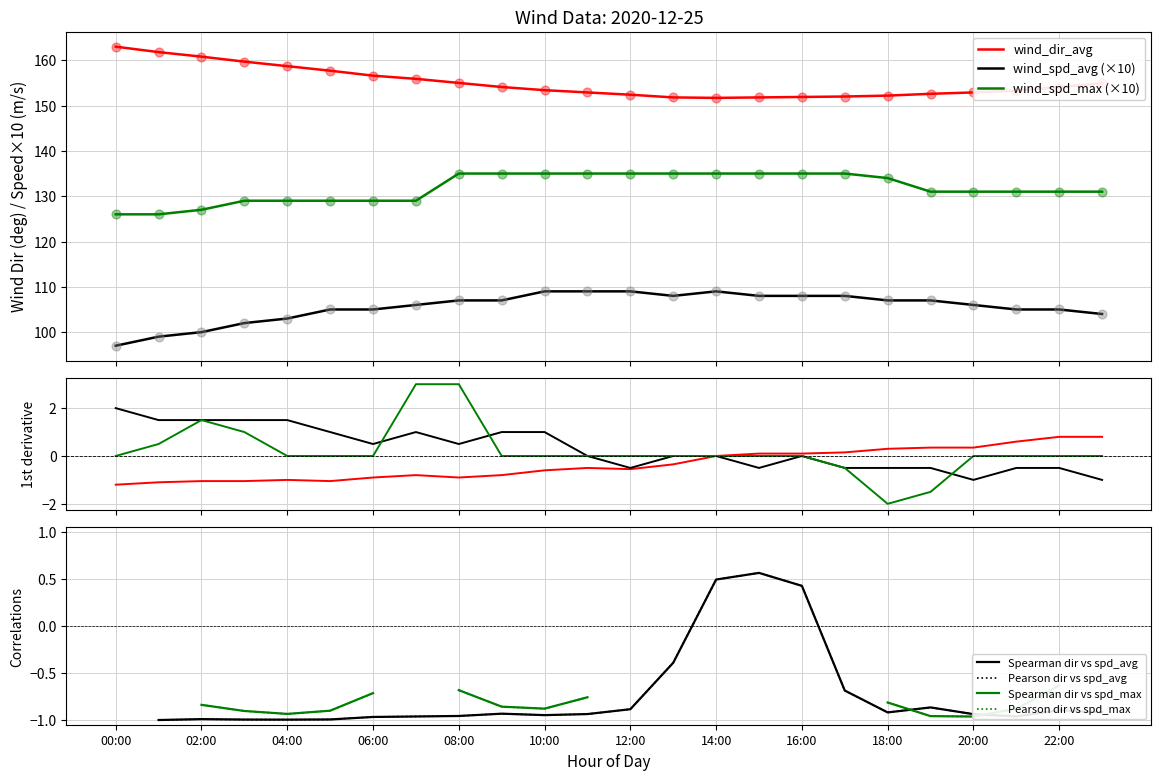

Which series contains the highest Y value?

wind_dir_avg